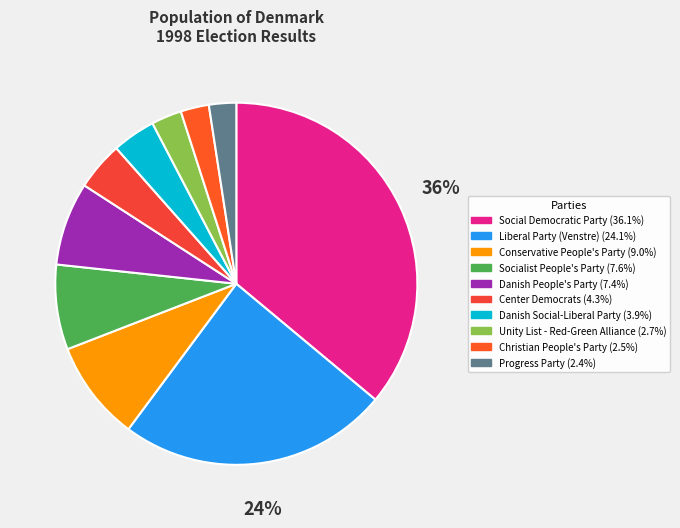

Is it true that Danish People's Party is 21% of the pie?

False